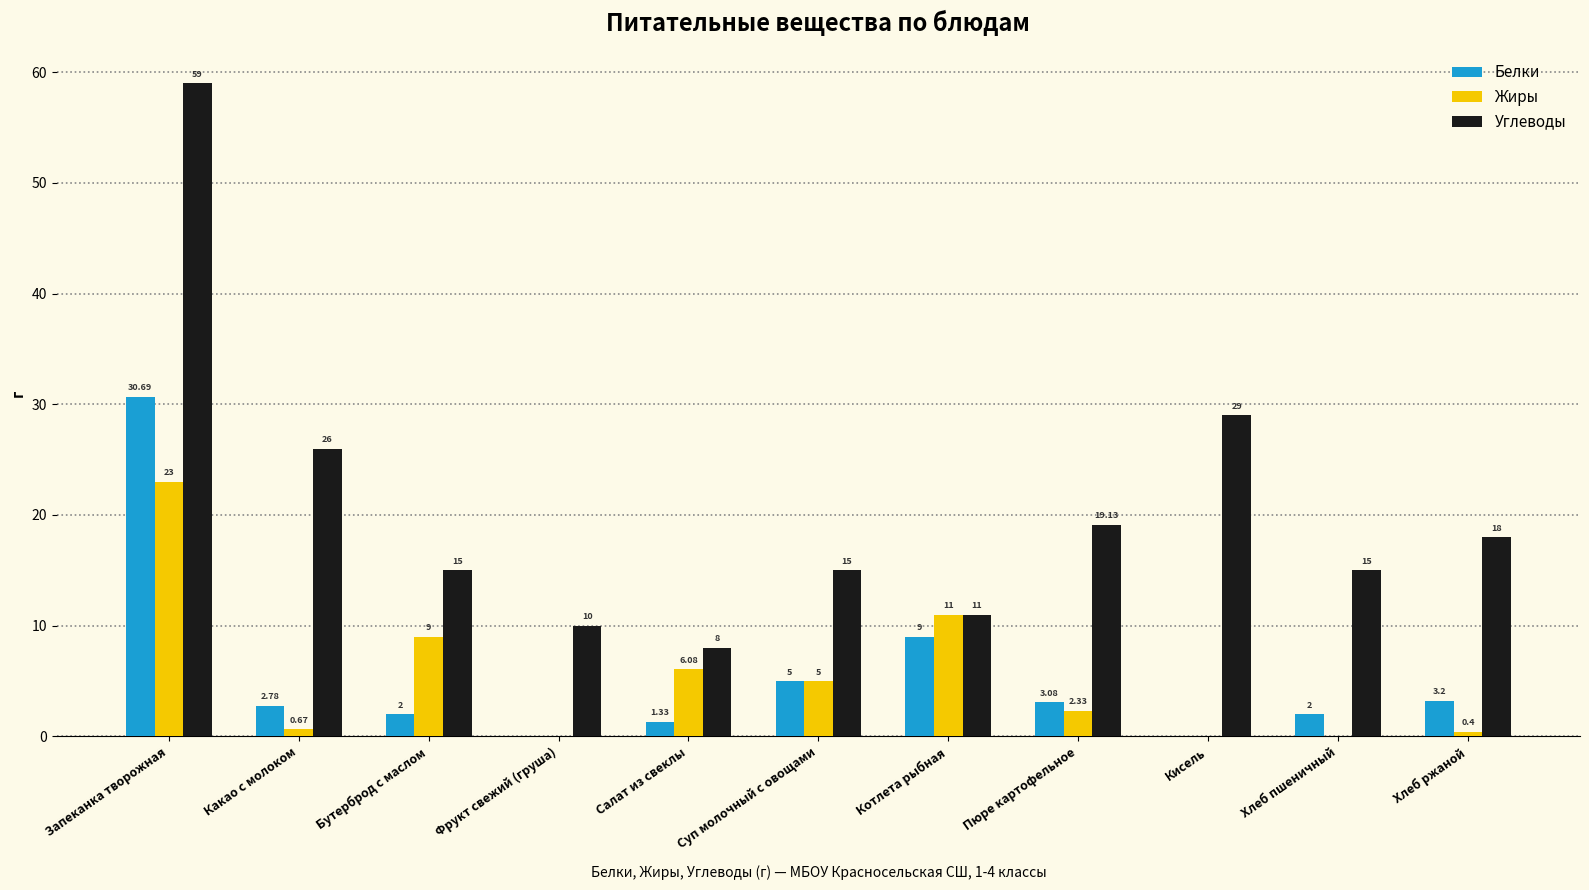

At which label does Жиры first exceed 2?

Запеканка творожная